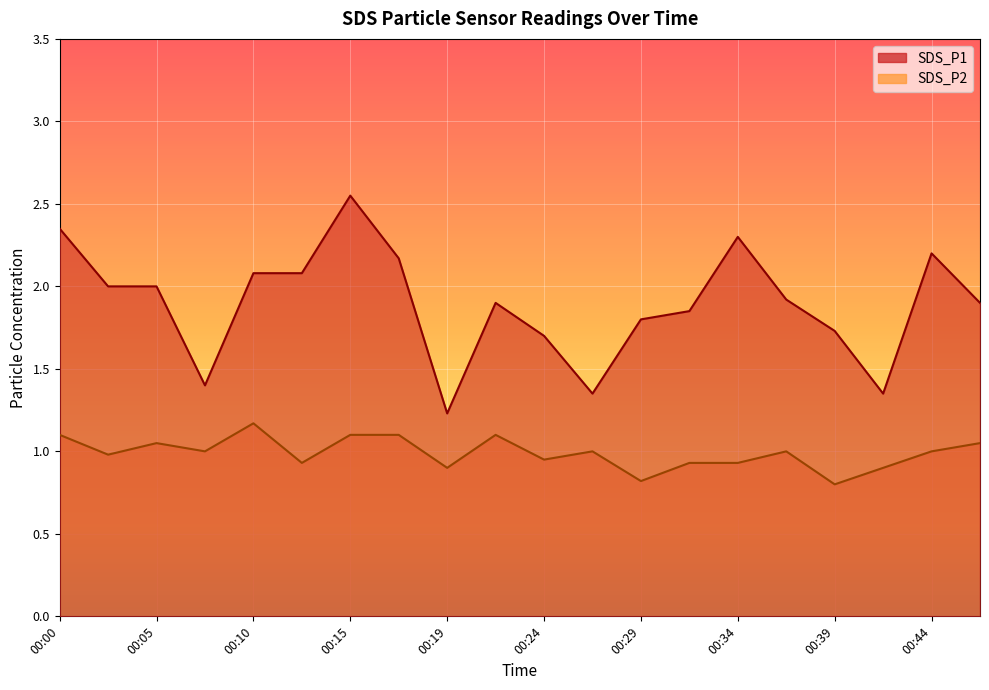

Reading right to left, list all the values displayed in this chart.

SDS_P1: 1.9	2.2	1.4	1.7	1.9	2.3	1.9	1.8	1.4	1.7	1.9	1.2	2.2	2.5	2.1	2.1	1.4	2.0	2.0	2.4
SDS_P2: 1.1	1.0	0.9	0.8	1.0	0.9	0.9	0.8	1.0	0.9	1.1	0.9	1.1	1.1	0.9	1.2	1.0	1.1	1.0	1.1